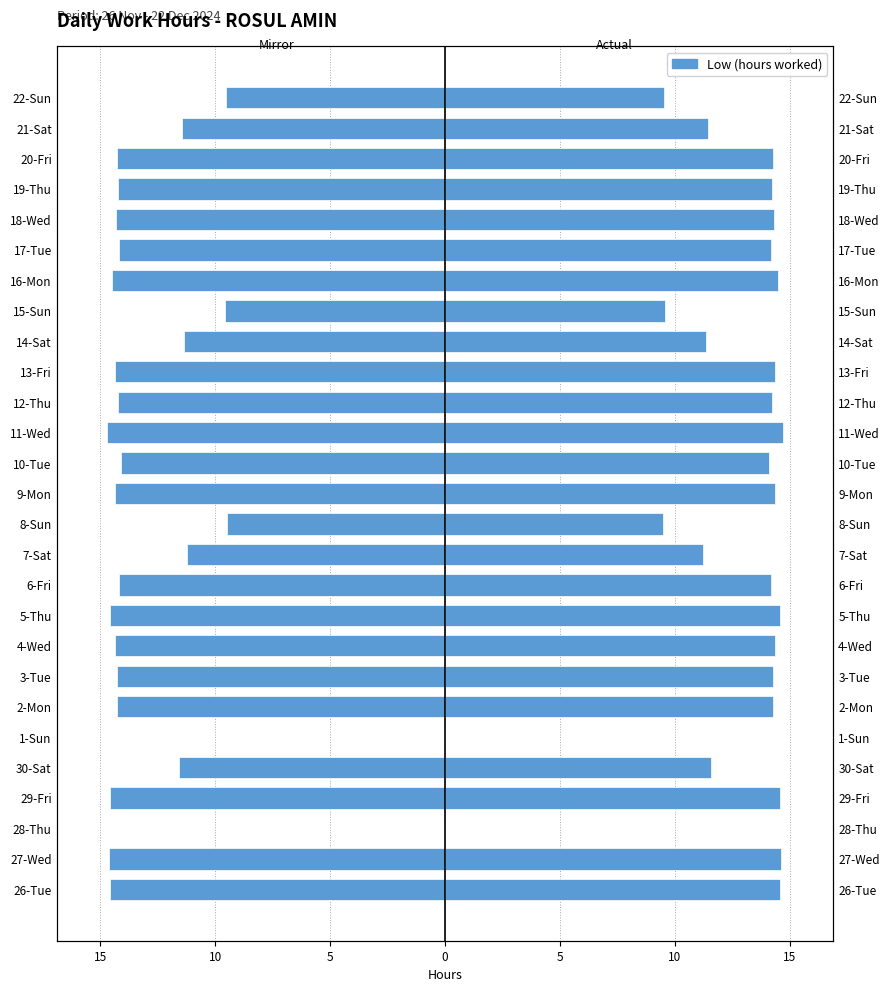

How many values in the Hours (right) series are below 14?

9